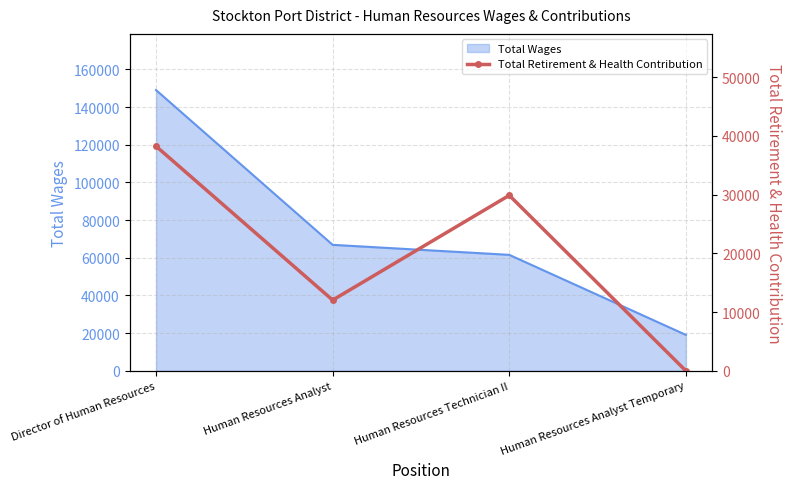

At which label is Total Wages closest to 84062?

Human Resources Analyst